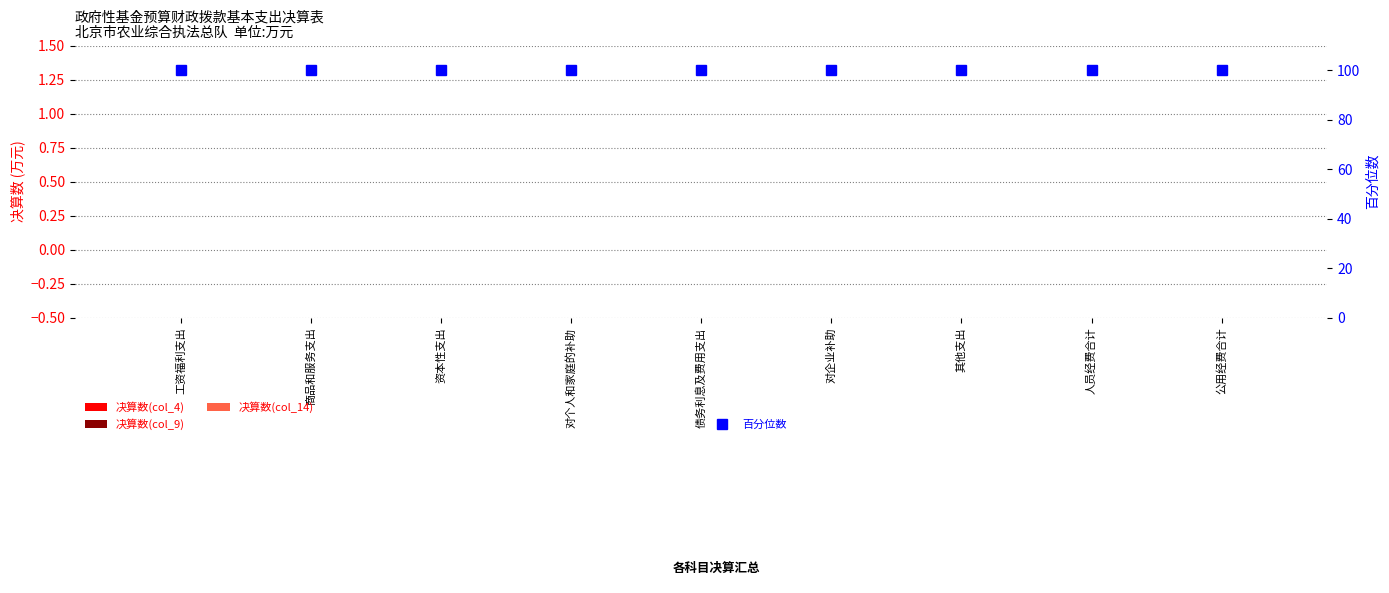

At which label is 百分位数 closest to 100?

工资福利支出